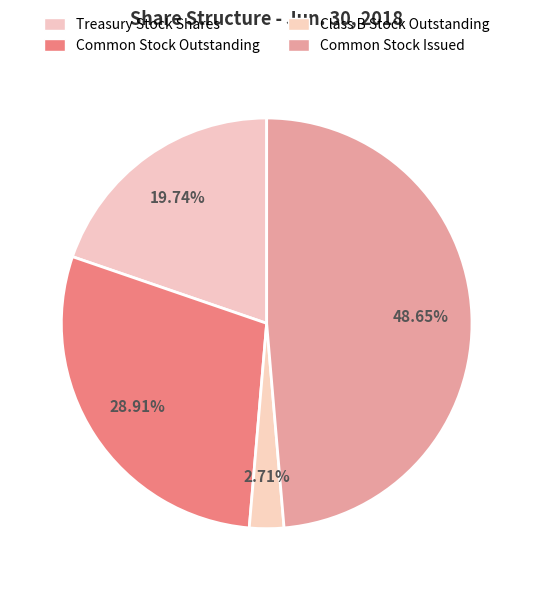

How many slices are in this pie chart?

4